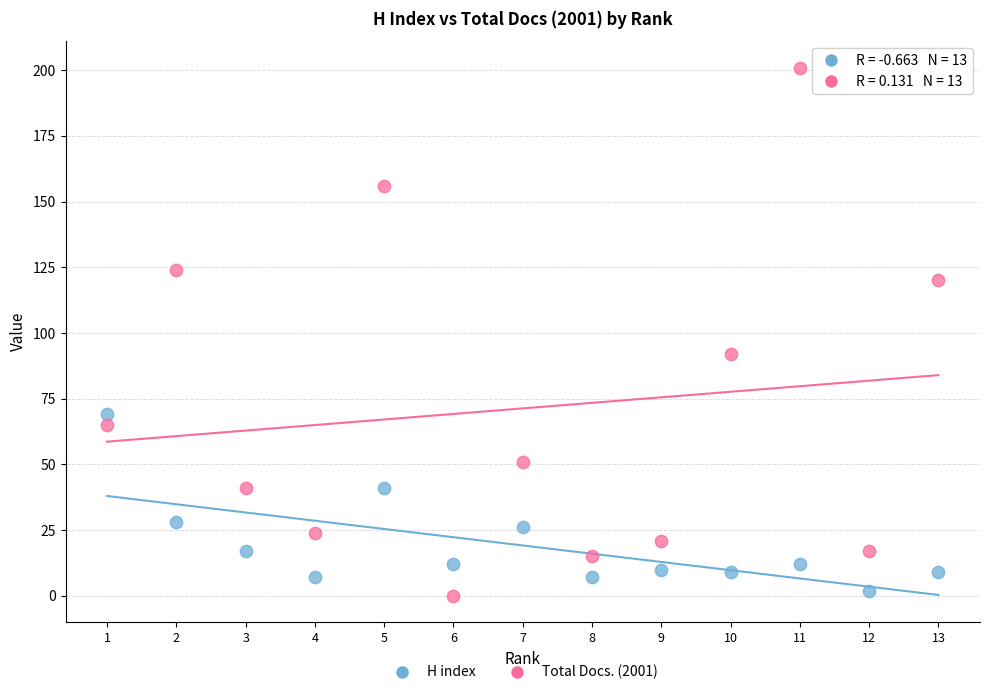

Across all data points, what is the range of X values (max minus min)?

12